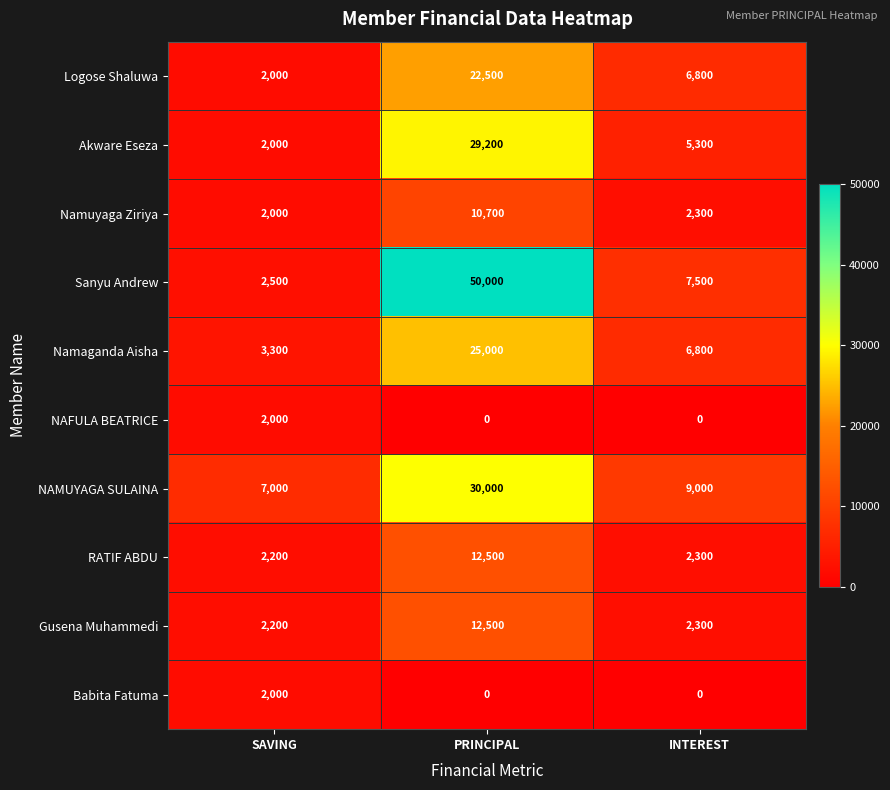

What is the difference between the Gusena Muhammedi values at INTEREST and PRINCIPAL?

10200